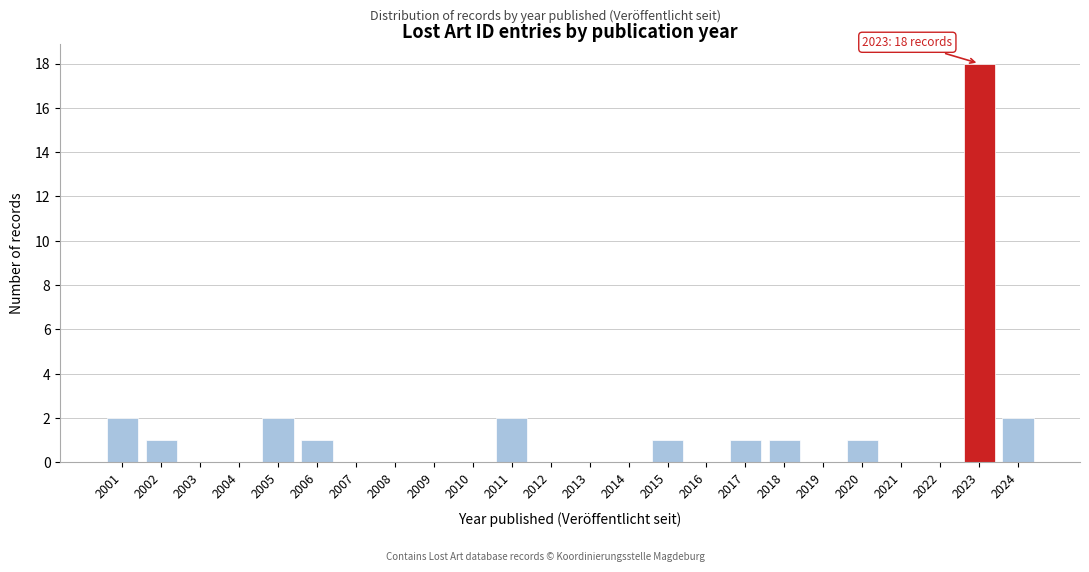

Reading right to left, transcribe all the data shown in this chart.

2024=2	2023=18	2022=0	2021=0	2020=1	2019=0	2018=1	2017=1	2016=0	2015=1	2014=0	2013=0	2012=0	2011=2	2010=0	2009=0	2008=0	2007=0	2006=1	2005=2	2004=0	2003=0	2002=1	2001=2